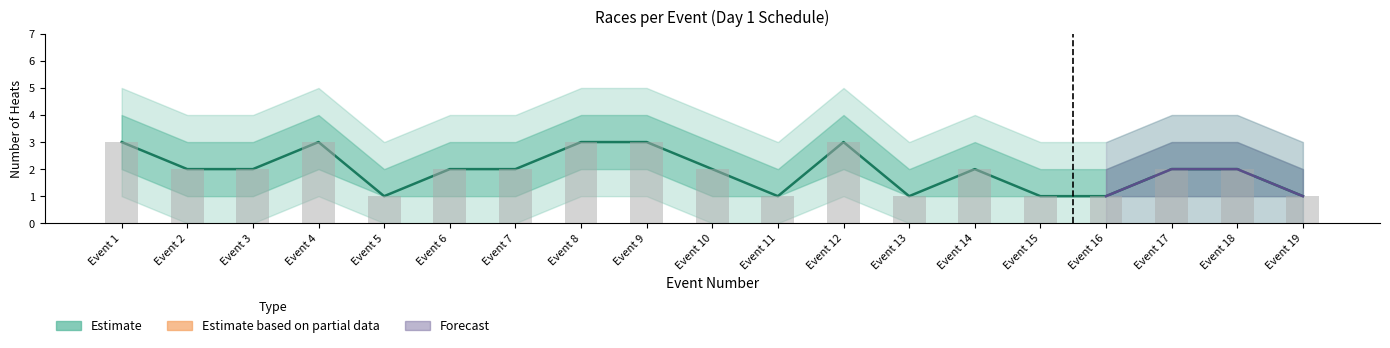

At how many categories does at least one series exceed 0?

19